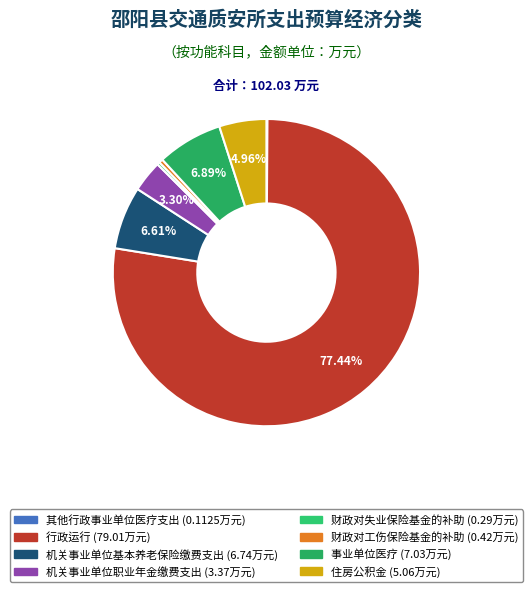

To the nearest percent, what portion does 住房公积金 represent?

5%